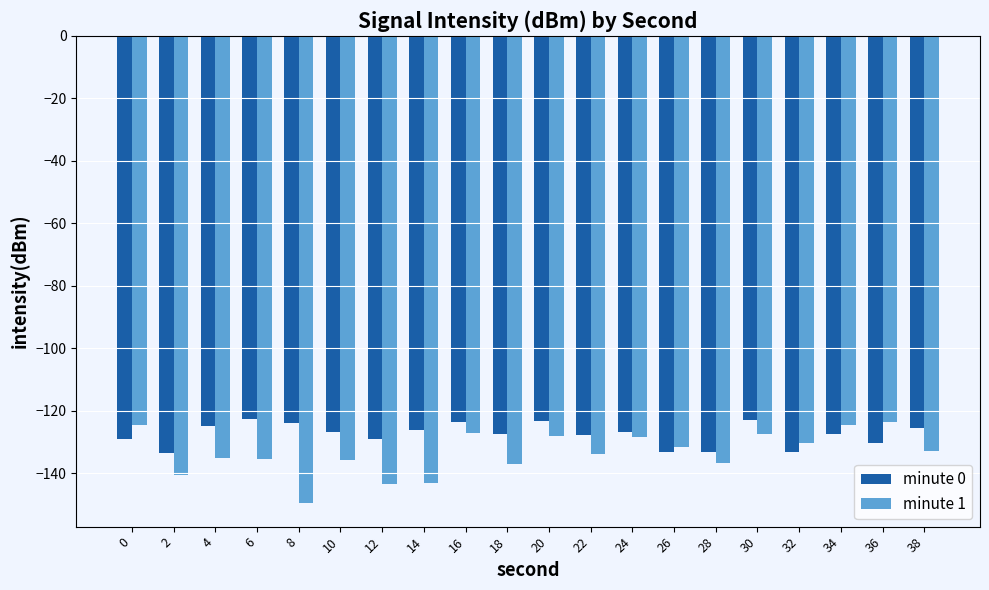

What is the average value of the minute 1 series?

-133.4